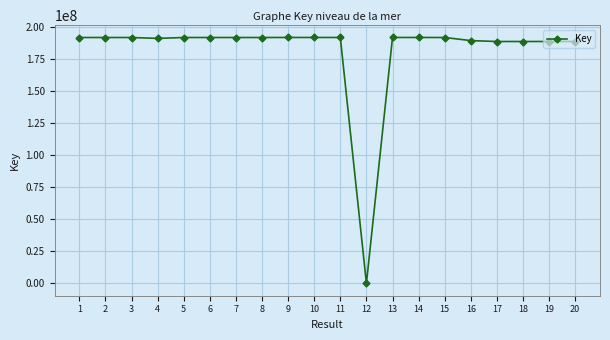

True or false: there are more than 2 points higher than both neighbors.

True